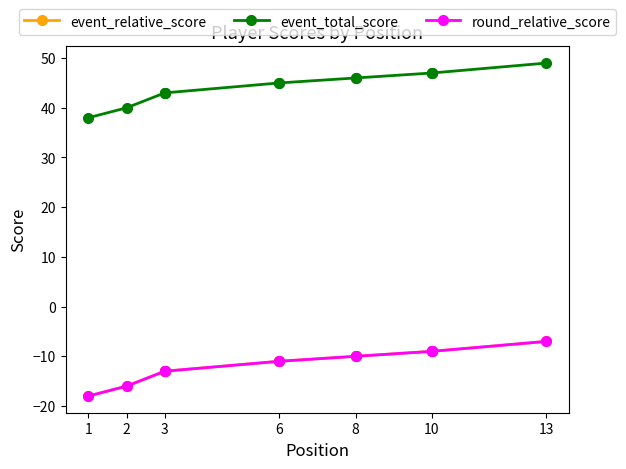

Between 2 and 3, which series saw the biggest shift?

event_relative_score